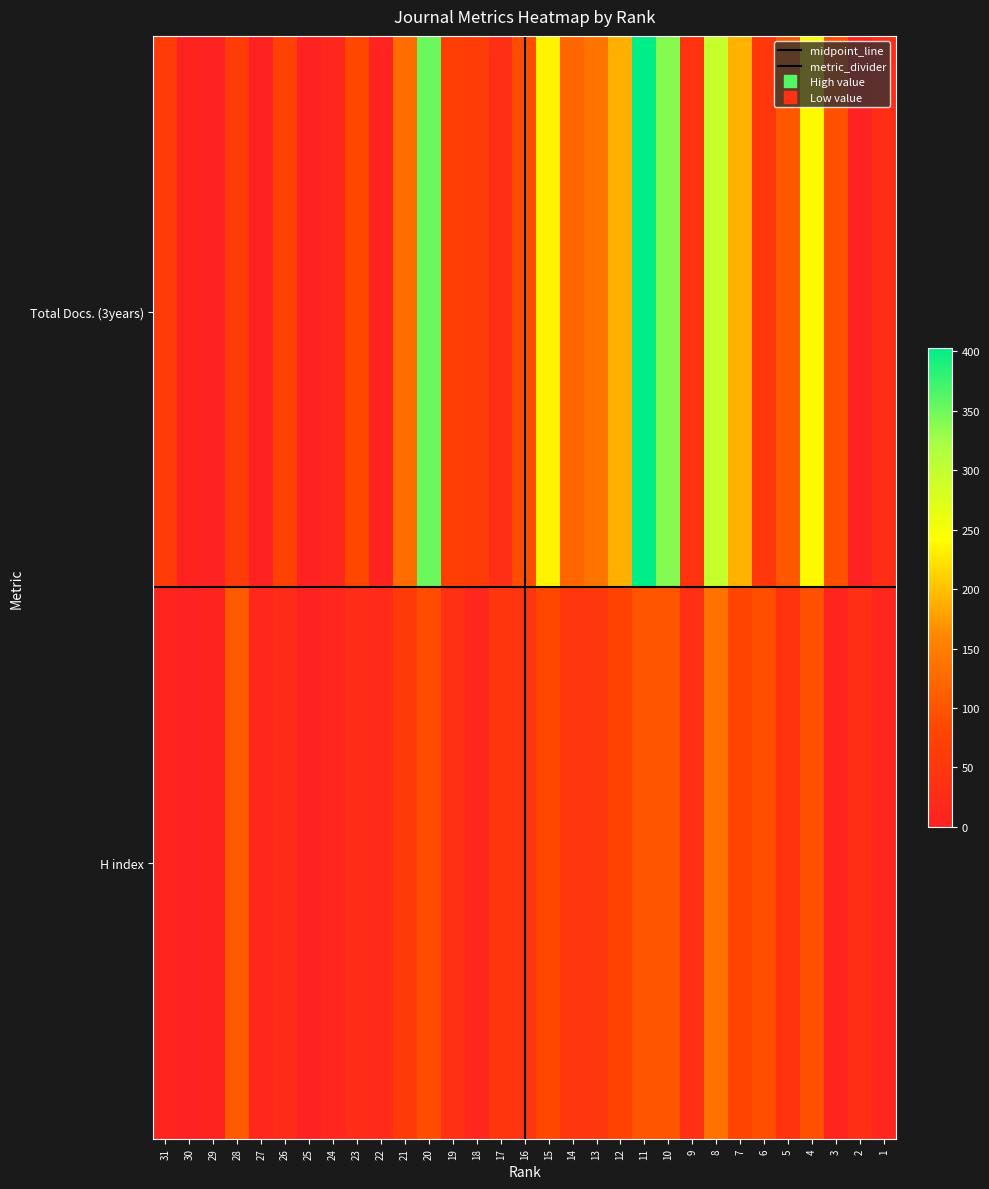

How many values in the Total Docs. (3years) series exceed 72?

15